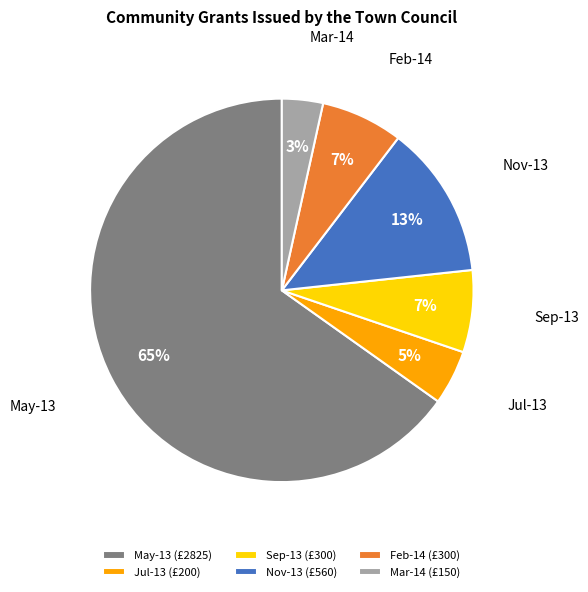

Count the number of slices in the pie.

6